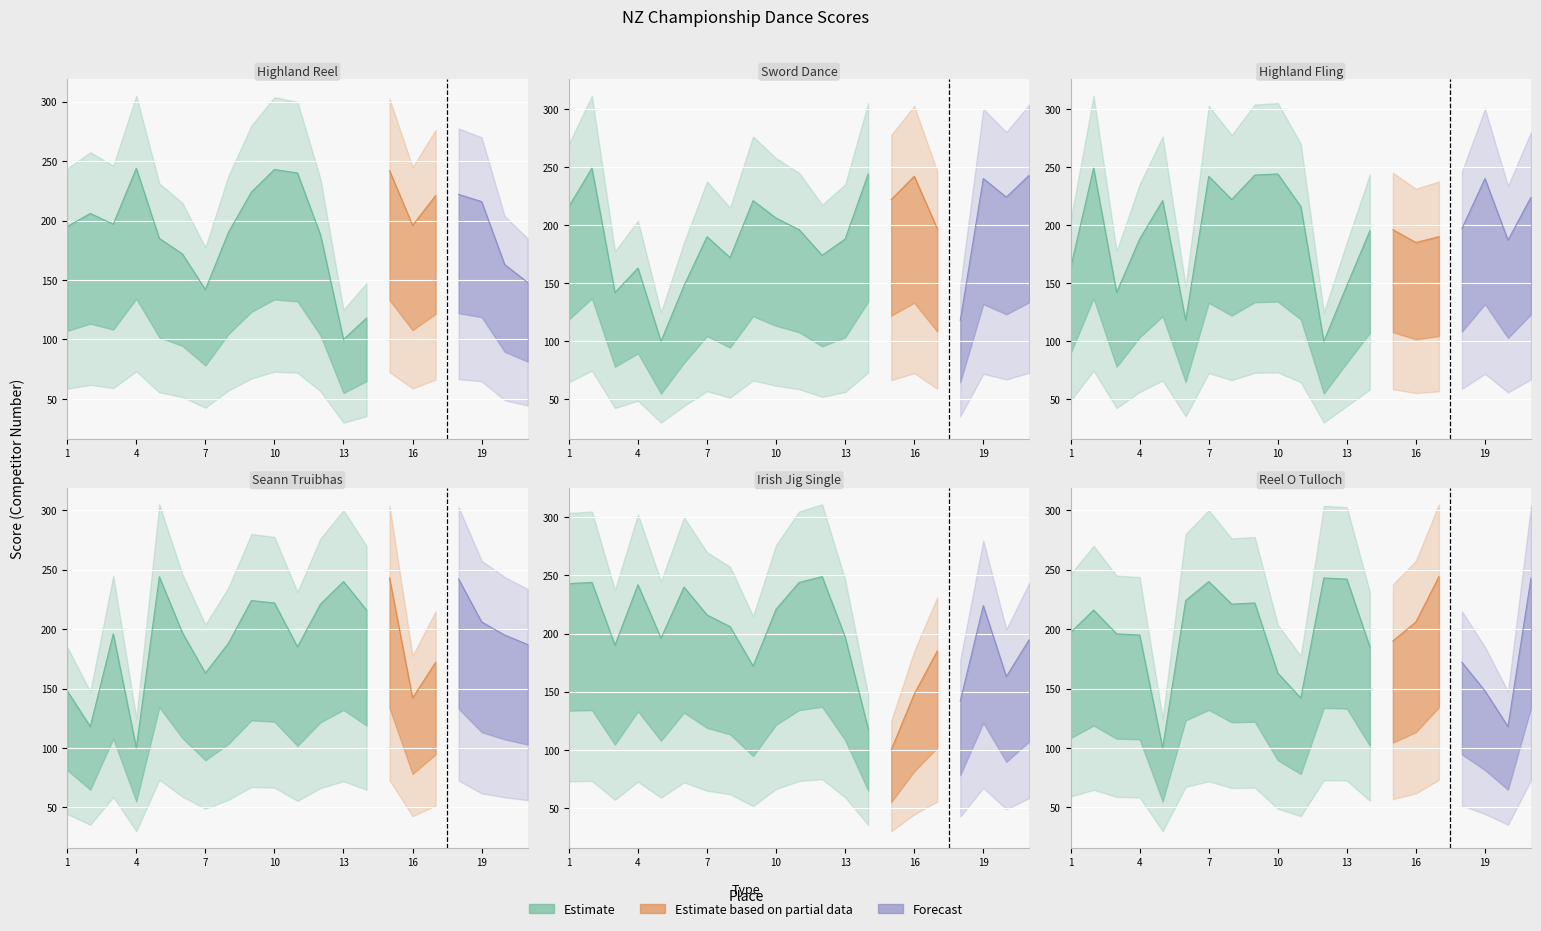

Where do Sword Dance and Highland Reel first cross each other?

2 and 3